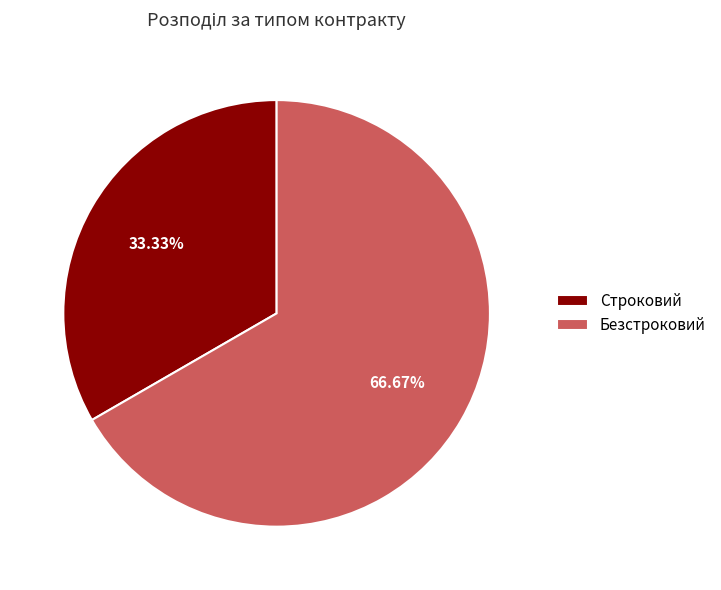

Which category accounts for the majority?

Безстроковий